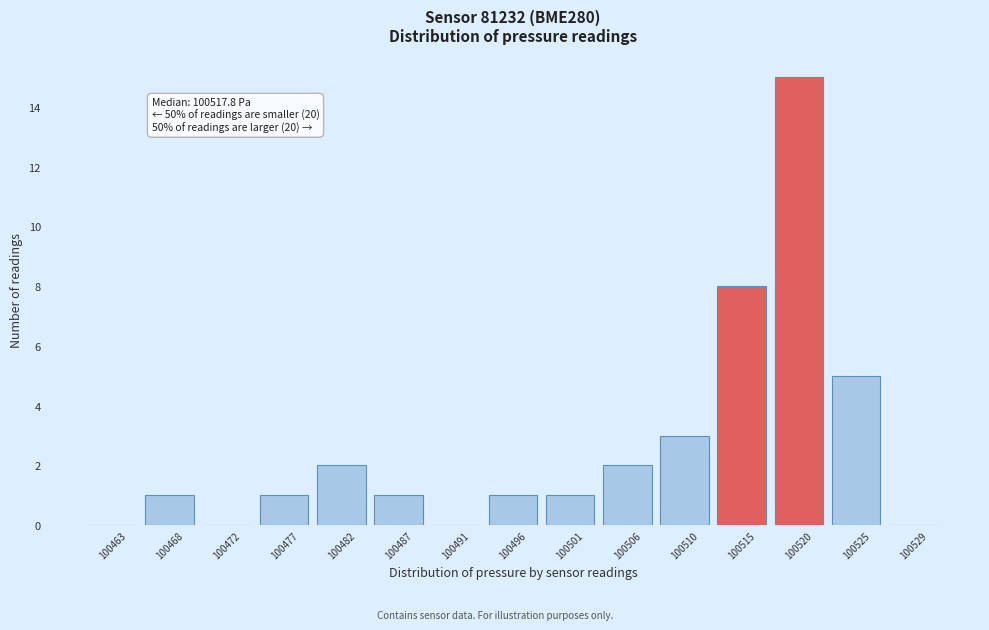

Reading left to right, list all the values displayed in this chart.

100463=0	100468=1	100472=0	100477=1	100482=2	100487=1	100491=0	100496=1	100501=1	100506=2	100510=3	100515=8	100520=15	100525=5	100529=0